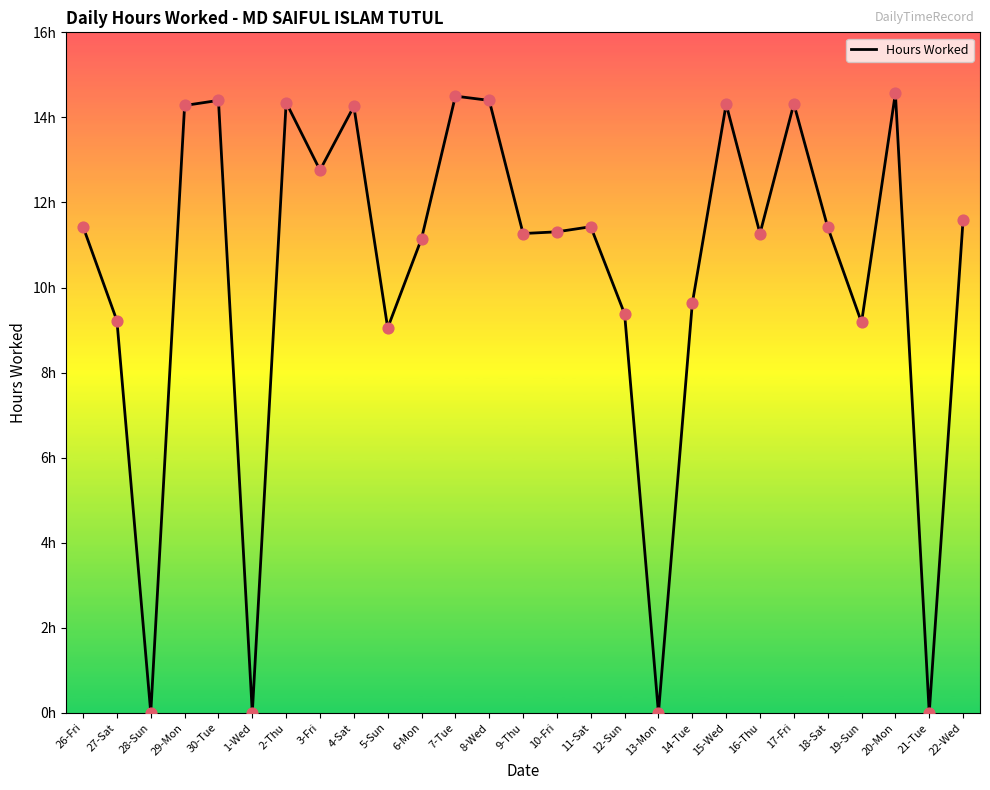

What is the change in value from 27-Sat to 17-Fri?

+5.1